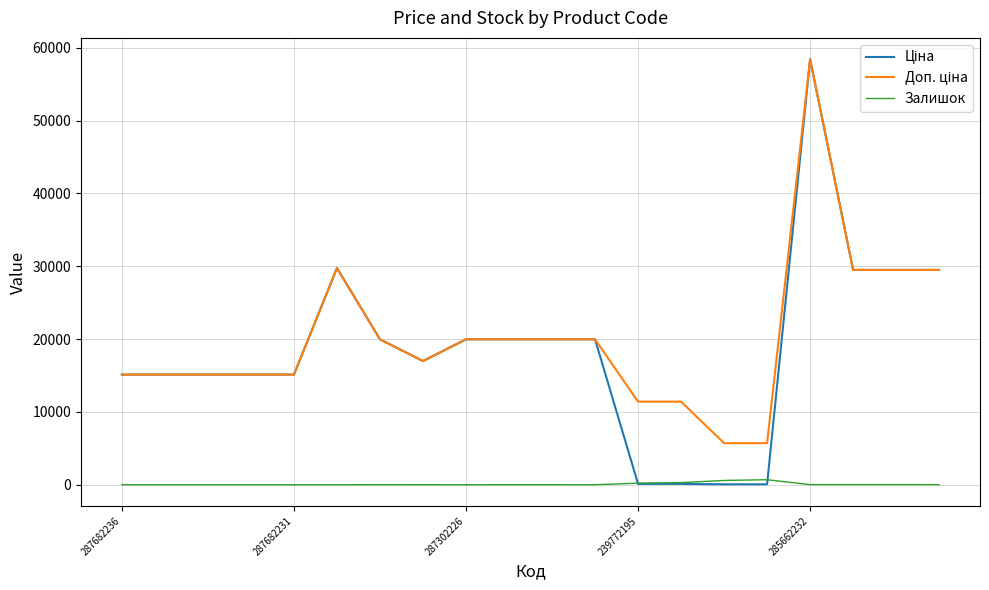

What is the maximum value for Залишок?

686.0